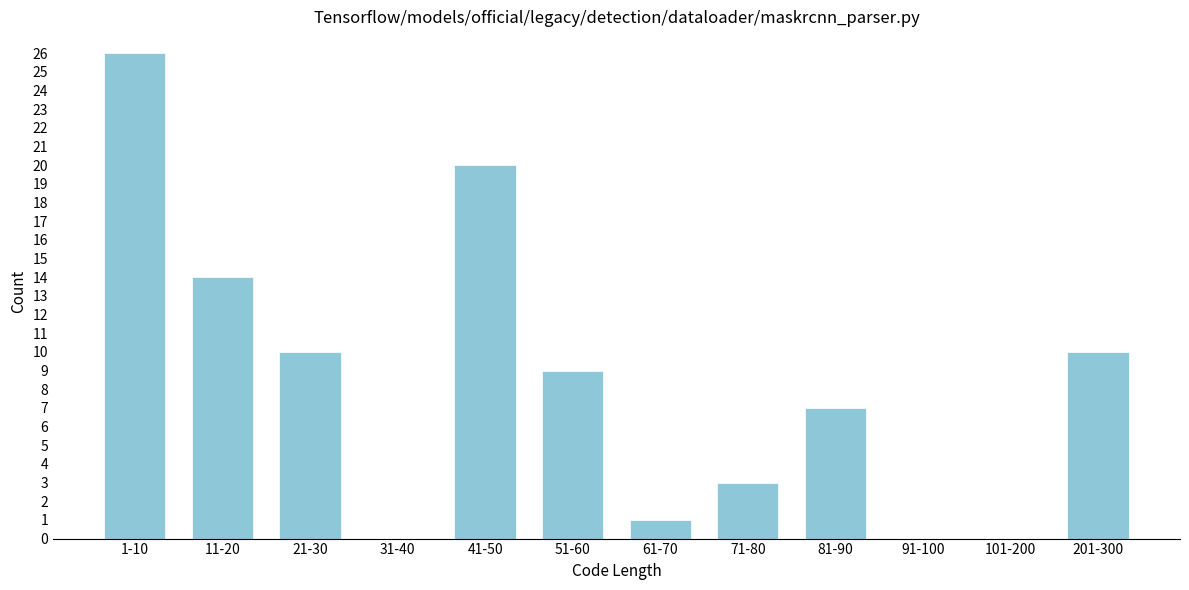

Reading right to left, transcribe all the data shown in this chart.

201-300=10	101-200=0	91-100=0	81-90=7	71-80=3	61-70=1	51-60=9	41-50=20	31-40=0	21-30=10	11-20=14	1-10=26